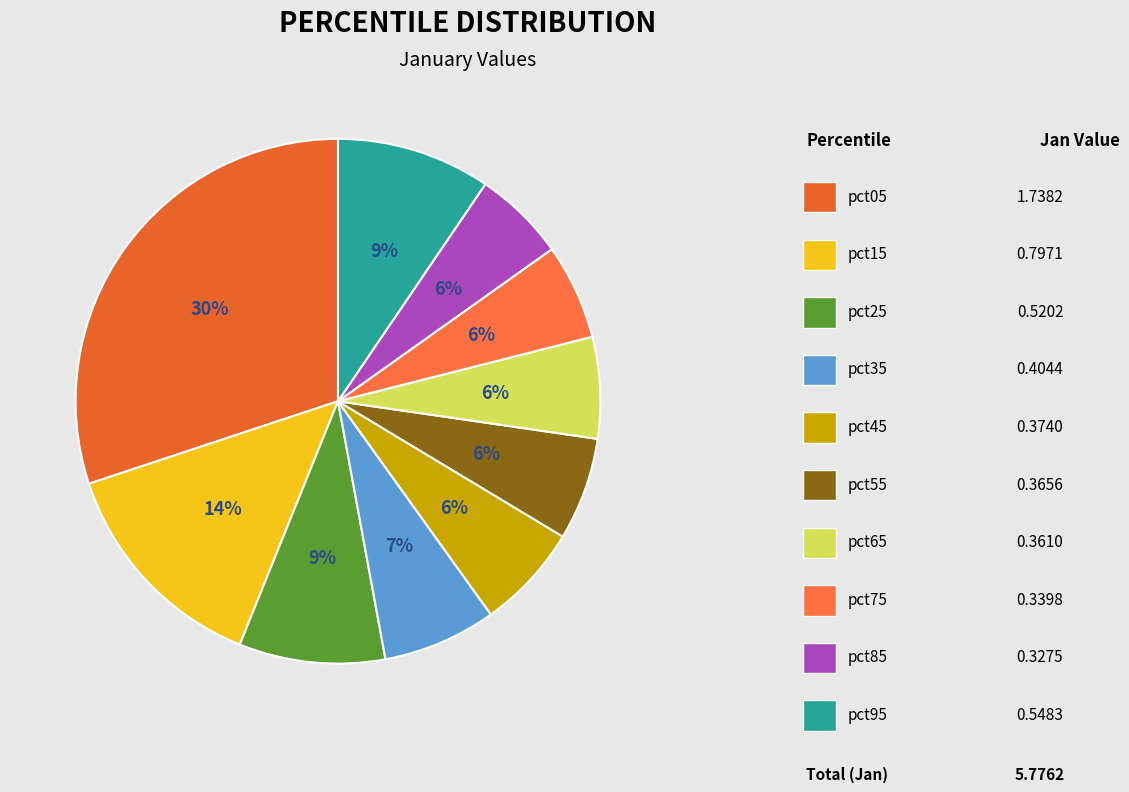

How many slices are in this pie chart?

10